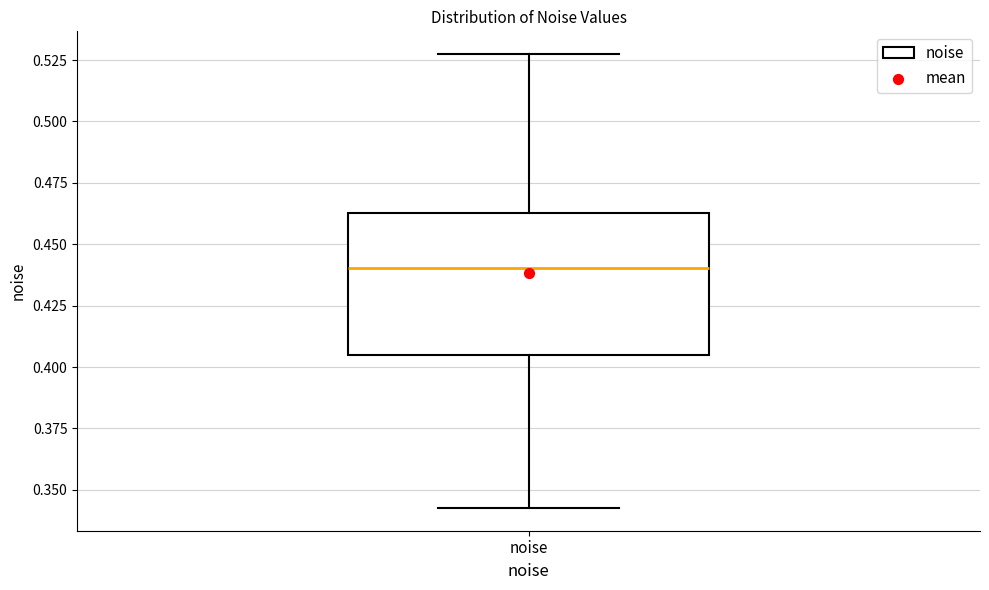

Transcribe this box plot: give where the median line is, the range the box spans, and where the two whiskers end, as read against the y-axis. The values are not printed on the chart, so give them approximately, as read against the axis.

median 0.440, box 0.405 to 0.465, whiskers 0.345 to 0.525